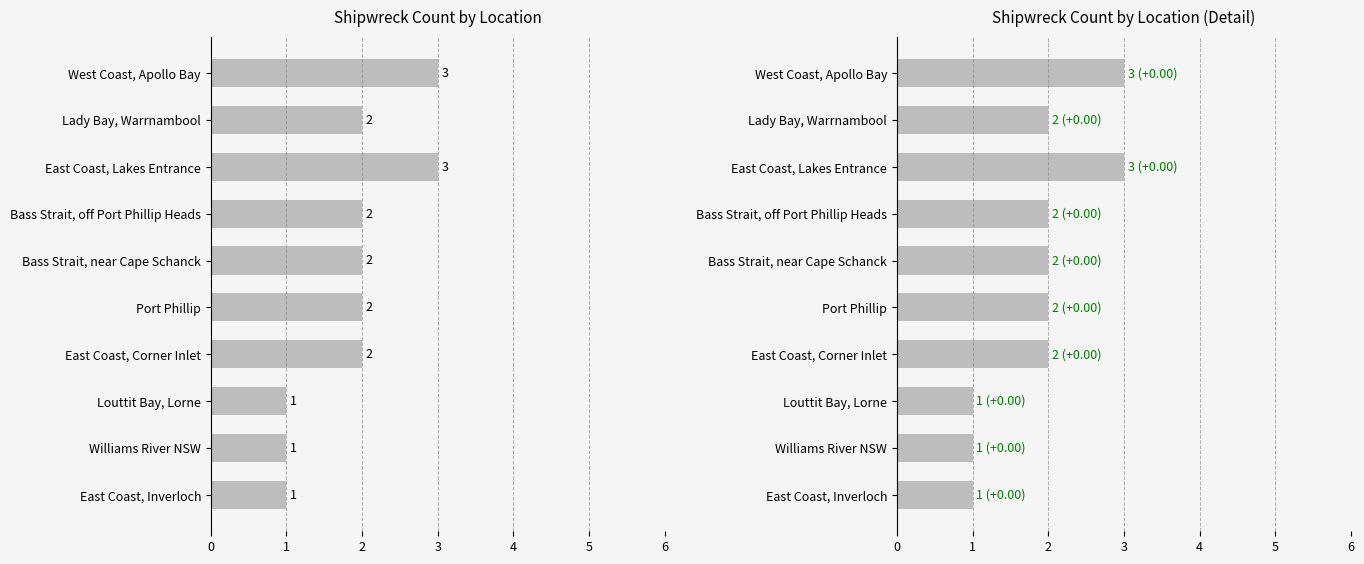

Count the number of values greater than 2.

2